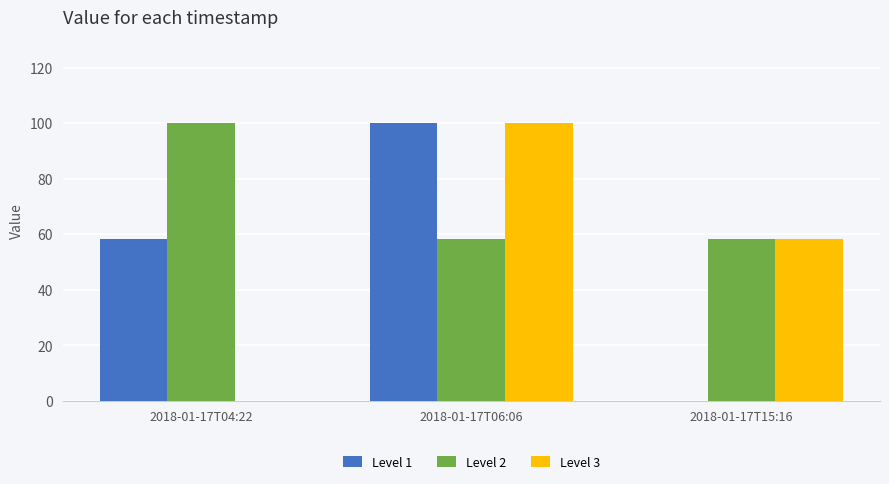

Where is Level 3 nearest to the value 50?

2018-01-17T15:16